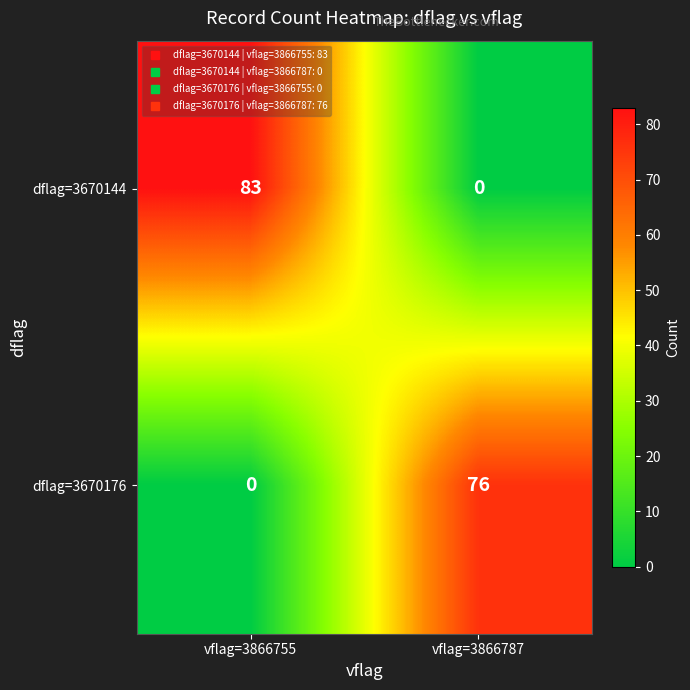

Which series has the largest total across all categories?

dflag=3670144